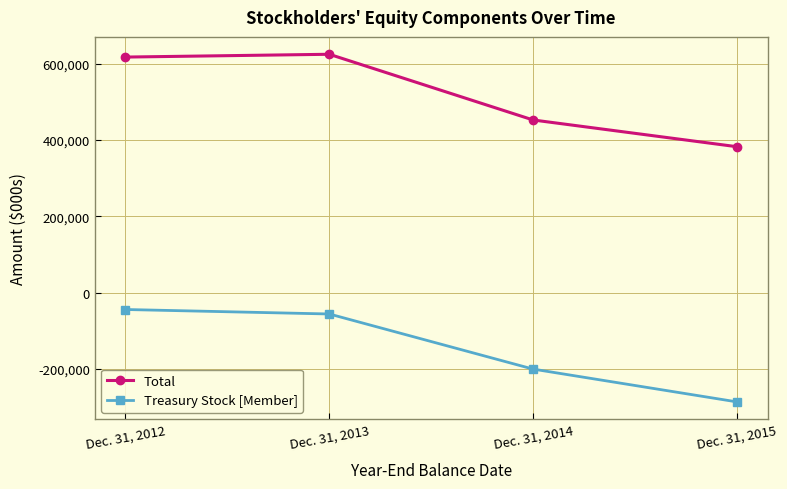

Where is the first local maximum for Total?

Dec. 31, 2013